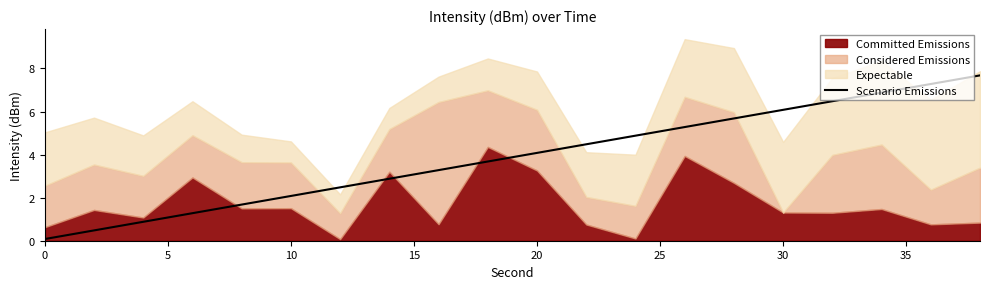

What is the maximum value for Scenario Emissions?

7.7